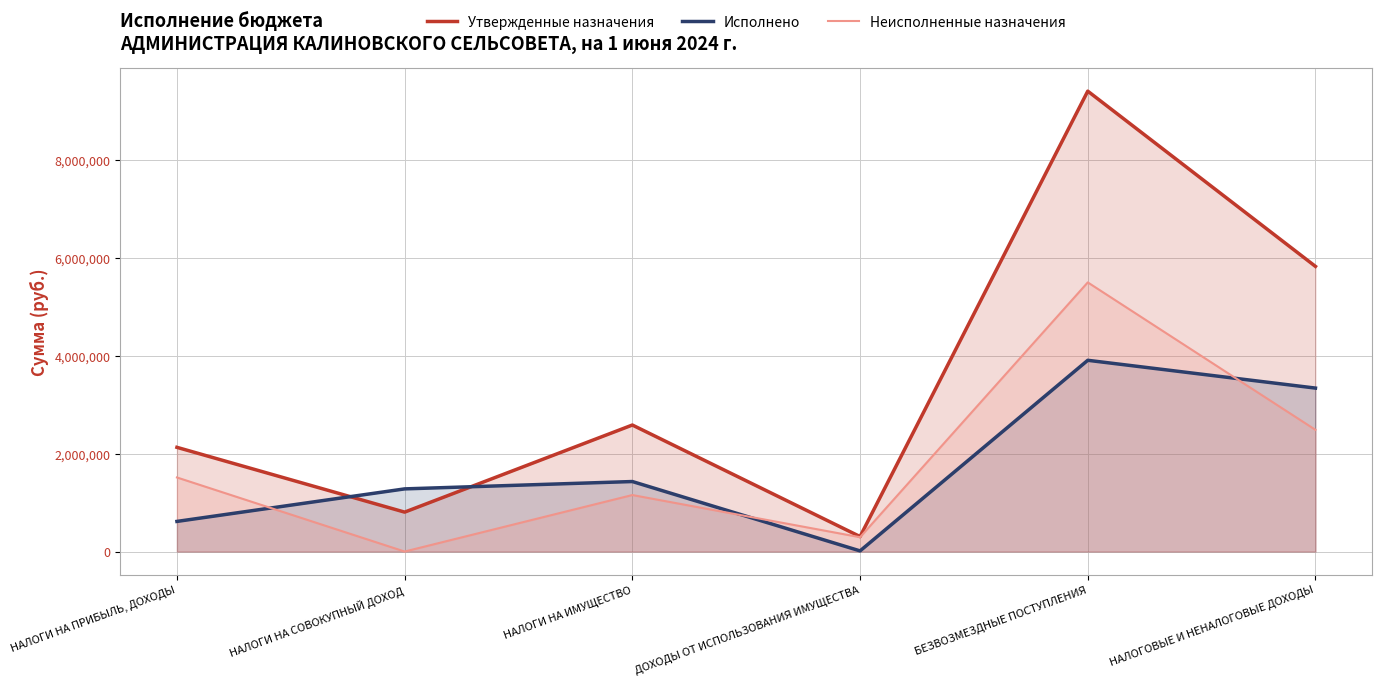

At which category does Неисполненные назначения reach its first local peak?

НАЛОГИ НА ИМУЩЕСТВО